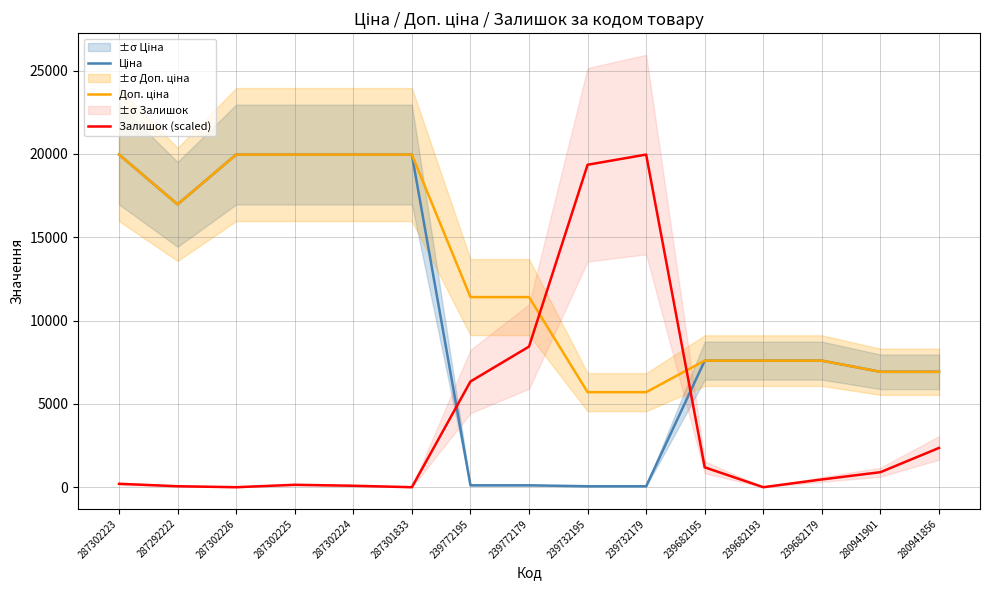

At which category is the sum across all series the highest?

287302223